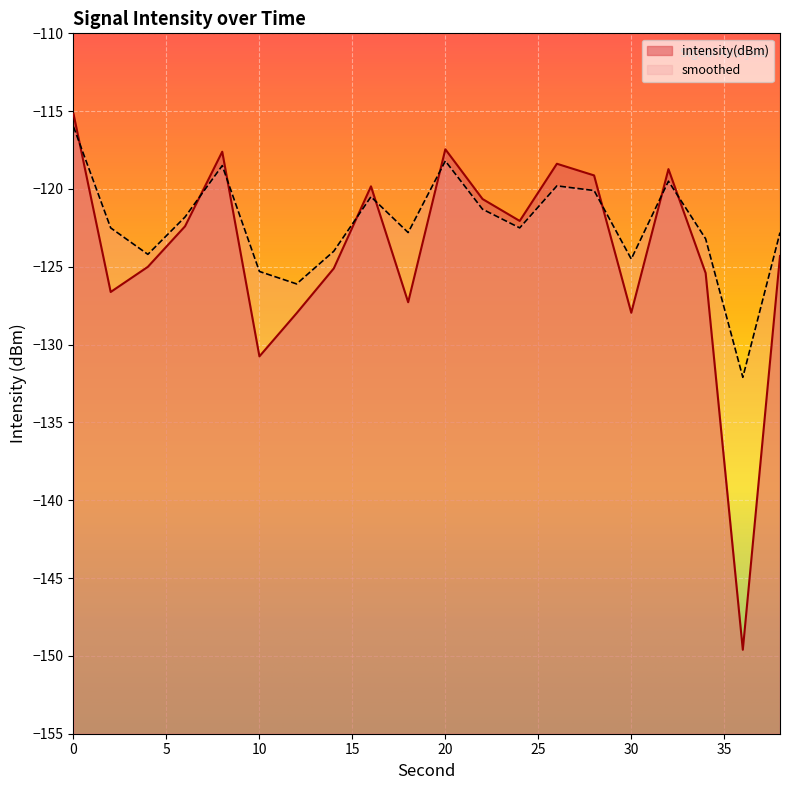

What is the sum of the smoothed values at 14 and 12?

-250.1